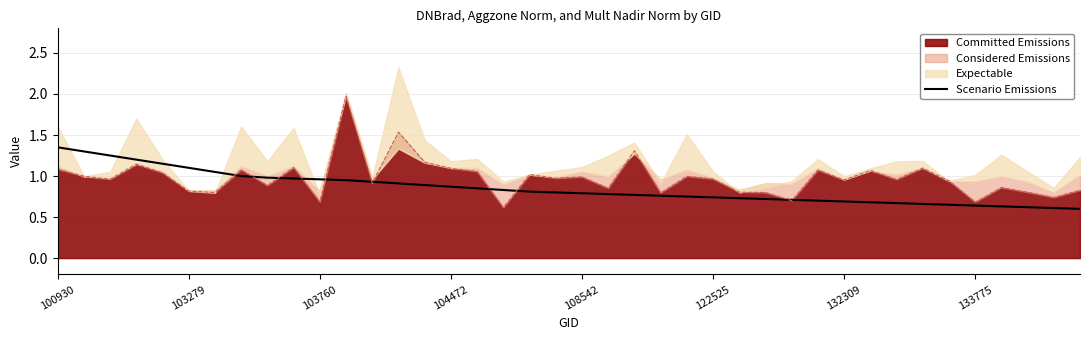

Read the value at 37.

0.6